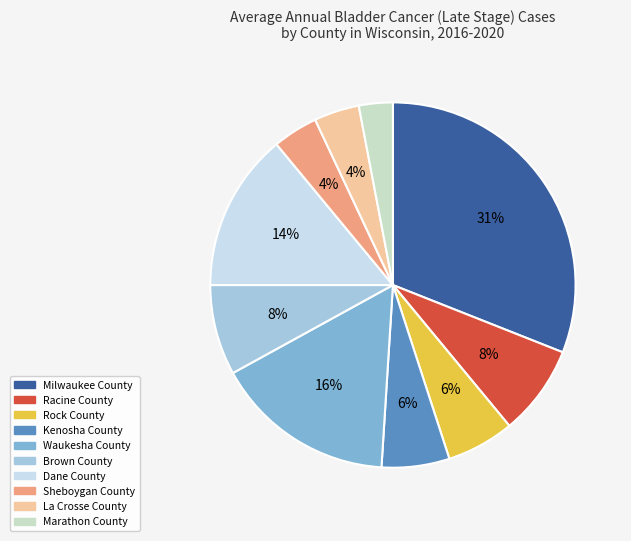

True or false: Dane County accounts for 14% of the total.

True